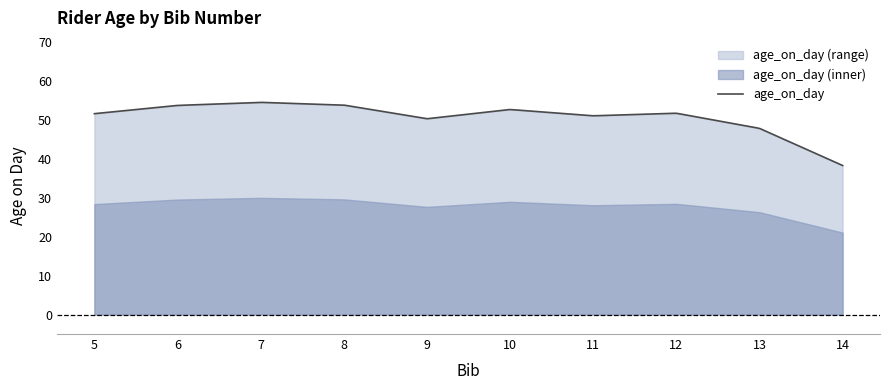

What is the maximum value for age_on_day?

54.4